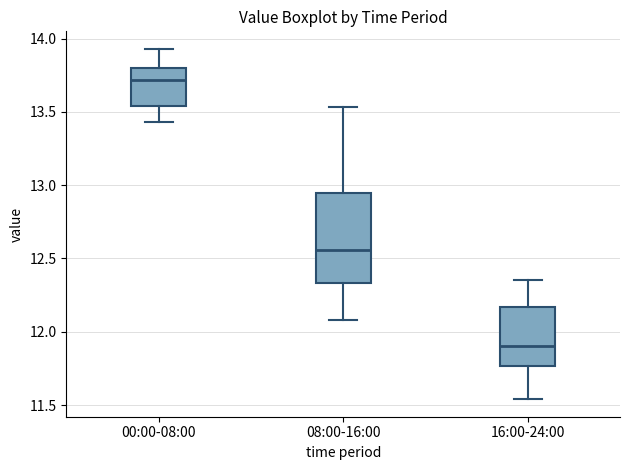

Comparing the boxes themselves (not the whiskers), which one is the tallest?

08:00-16:00